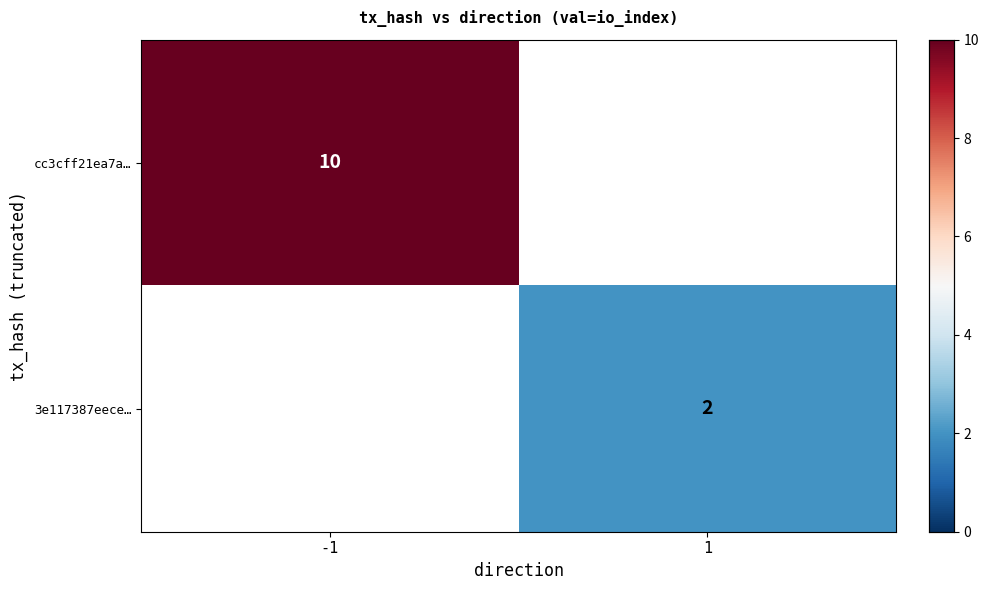

The 3e117387eece… series shows 2 at 1. True or false?

True